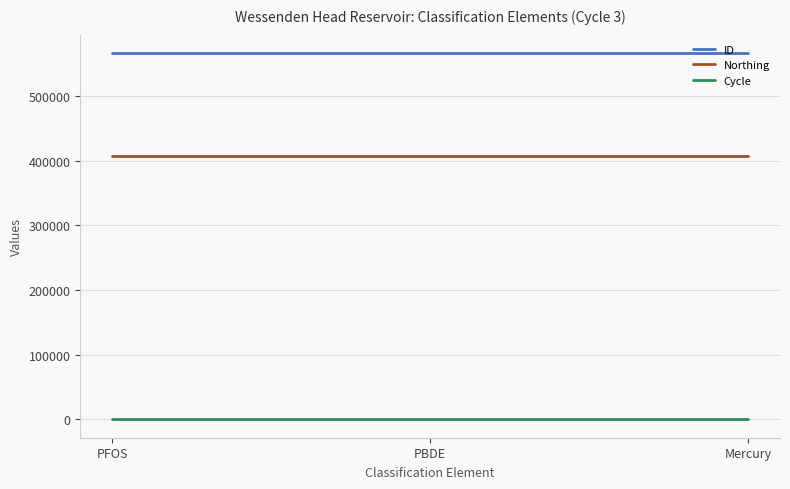

What is the greatest value displayed?

566475.0